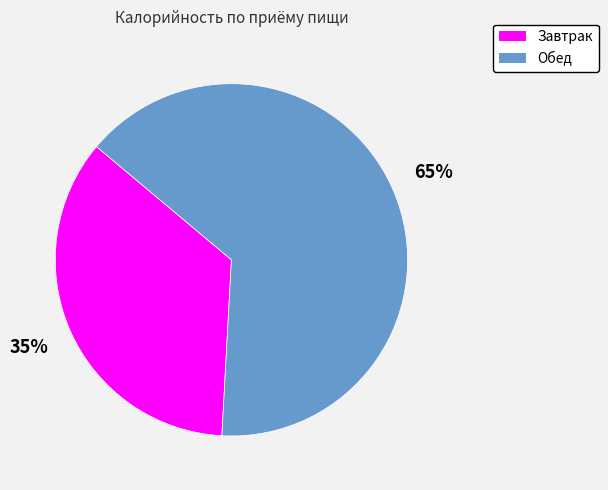

How many slices are in this pie chart?

2